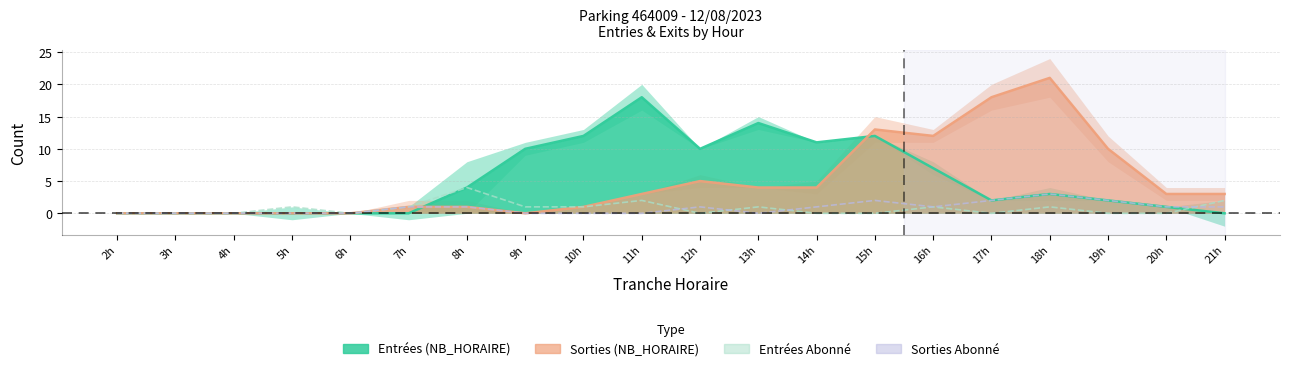

How many lines are shown in the chart?

2